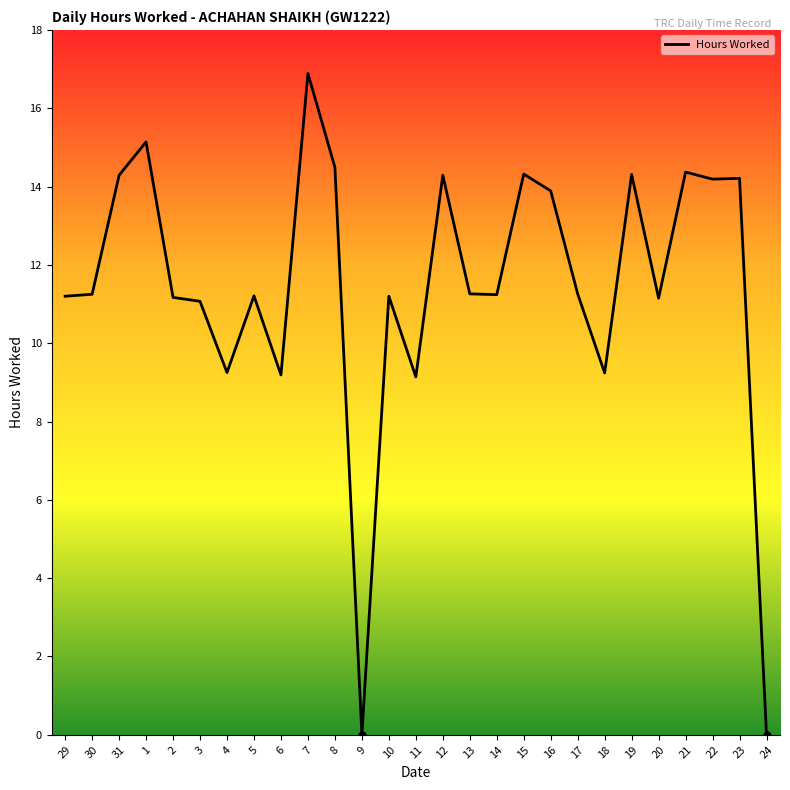

What is the maximum value shown in the chart?

16.9